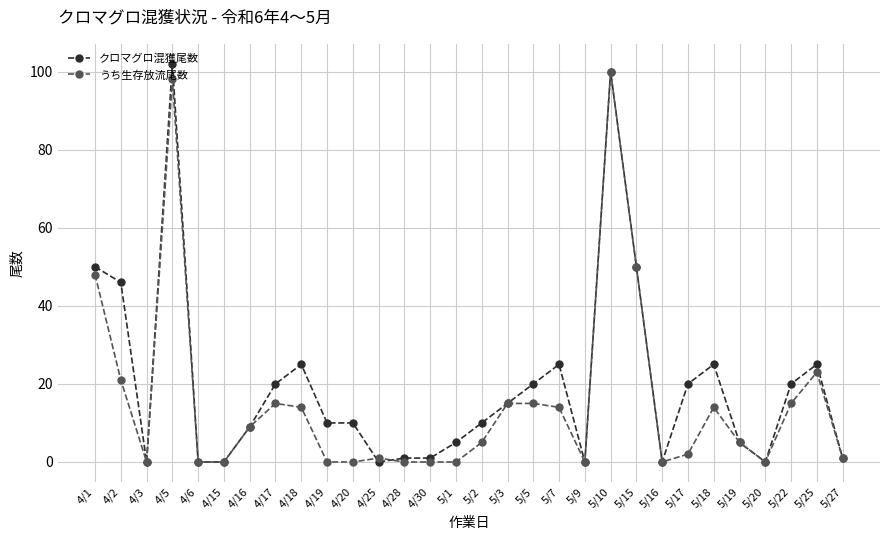

Count the number of categories in the chart.

30